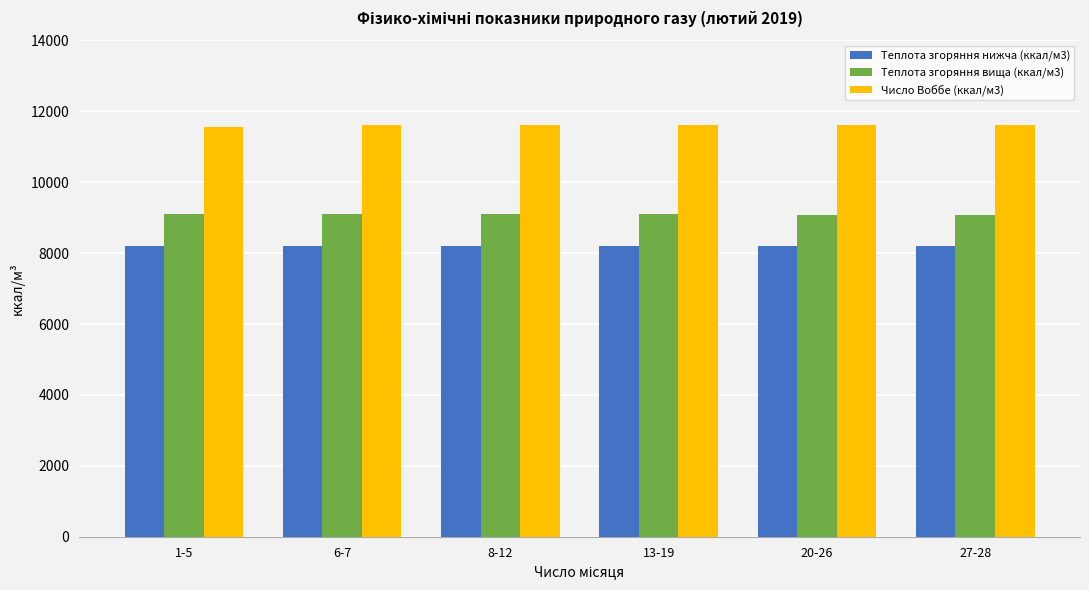

True or false: Теплота згоряння вища (ккал/м3) has a value of 9088.1 at 20-26.

True